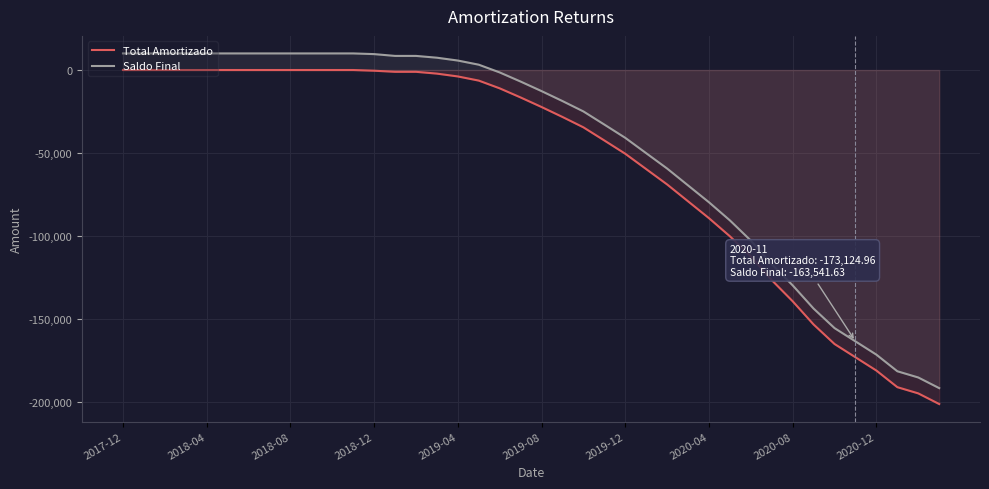

What are all the series names shown in the legend?

Total Amortizado, Saldo Final